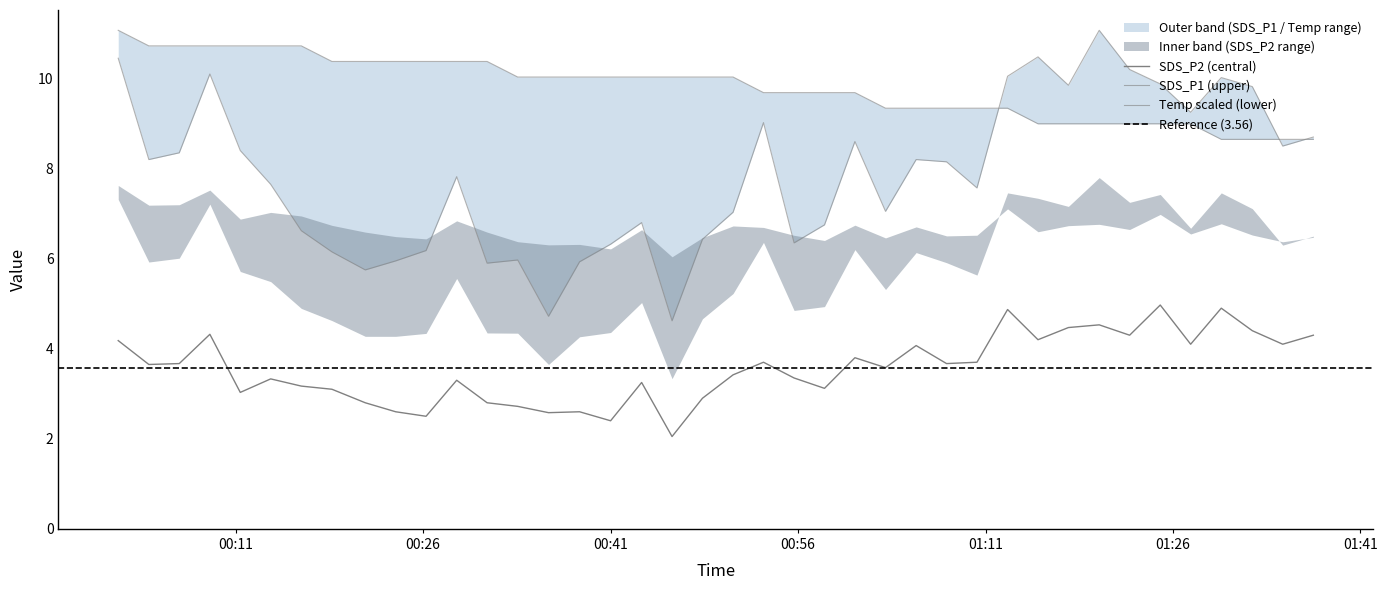

Which has a higher value, 2022/02/13 01:03:00 or 2022/02/13 00:13:48?

2022/02/13 00:13:48